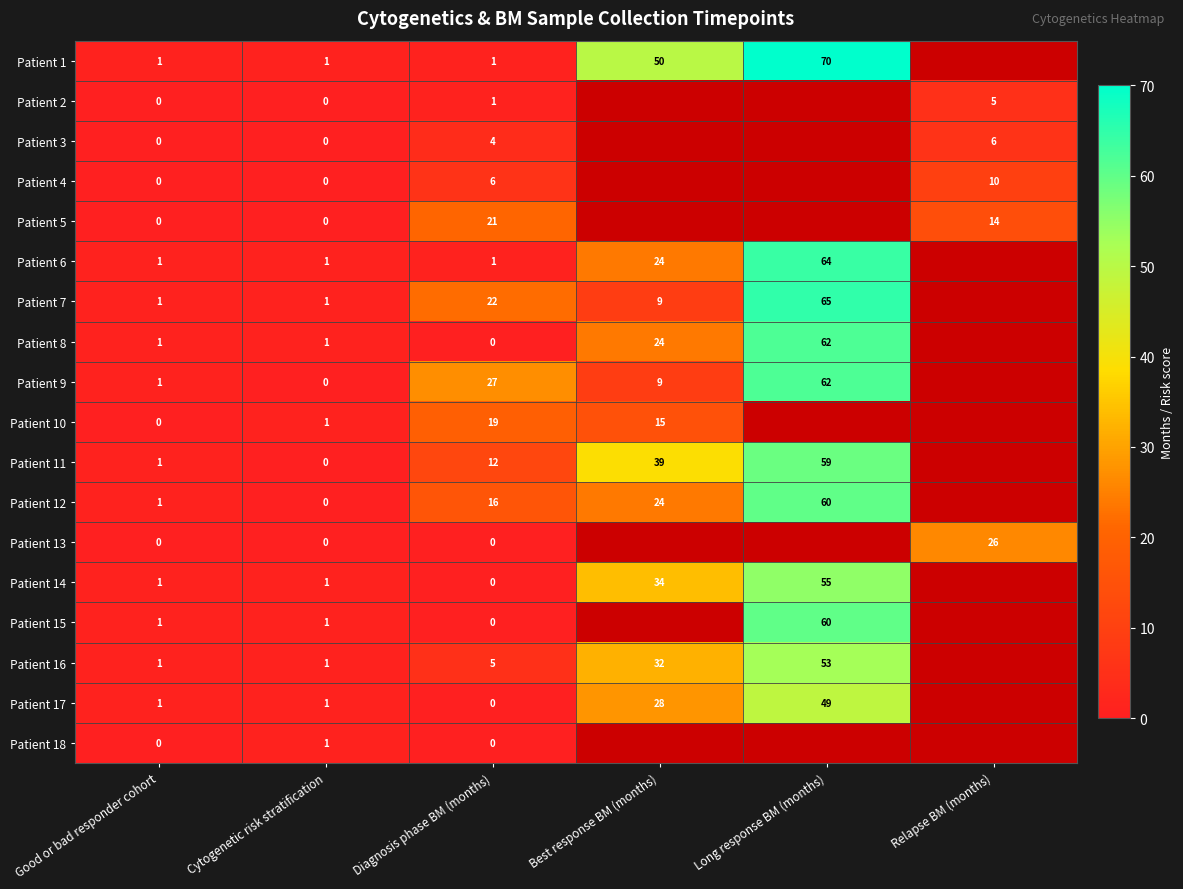

True or false: Patient 16 has a value of 32 at Best response BM (months).

True